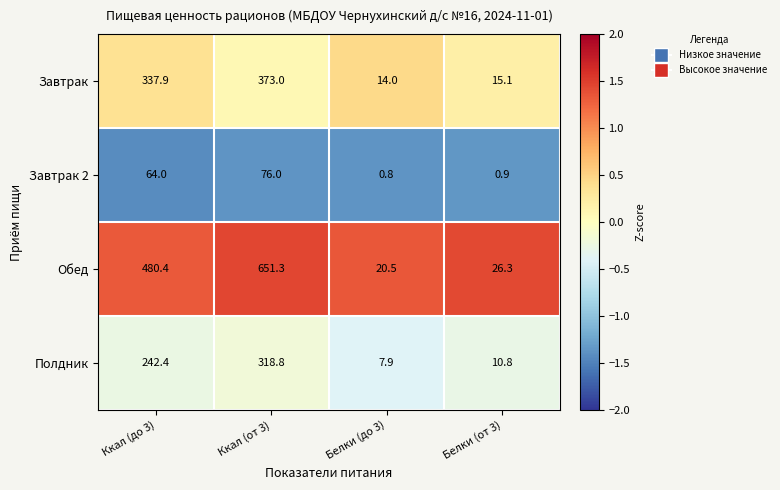

What is the greatest value displayed?

651.3